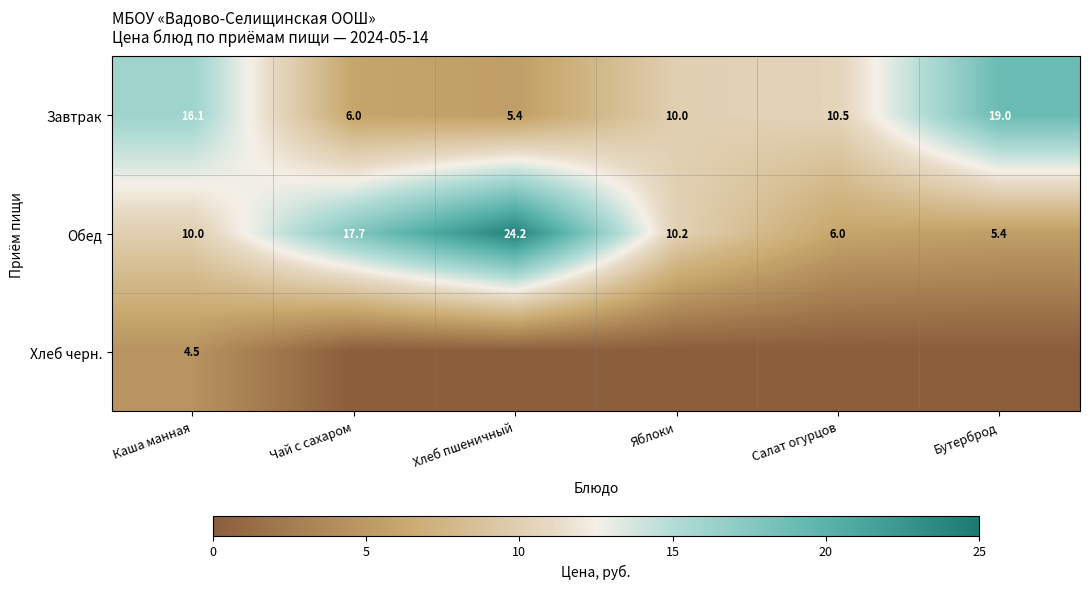

Rank the categories by Завтрак value from highest to lowest.

Бутерброд, Каша манная, Салат огурцов, Яблоки, Чай с сахаром, Хлеб пшеничный